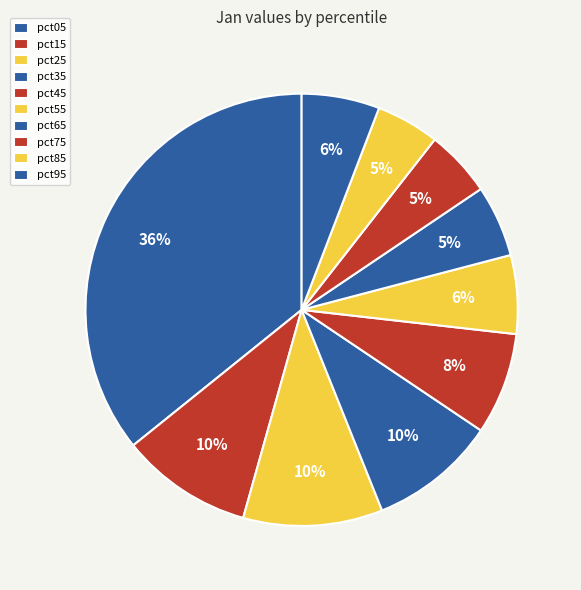

To the nearest percent, what is the combined percentage of pct35 and pct75?

15%